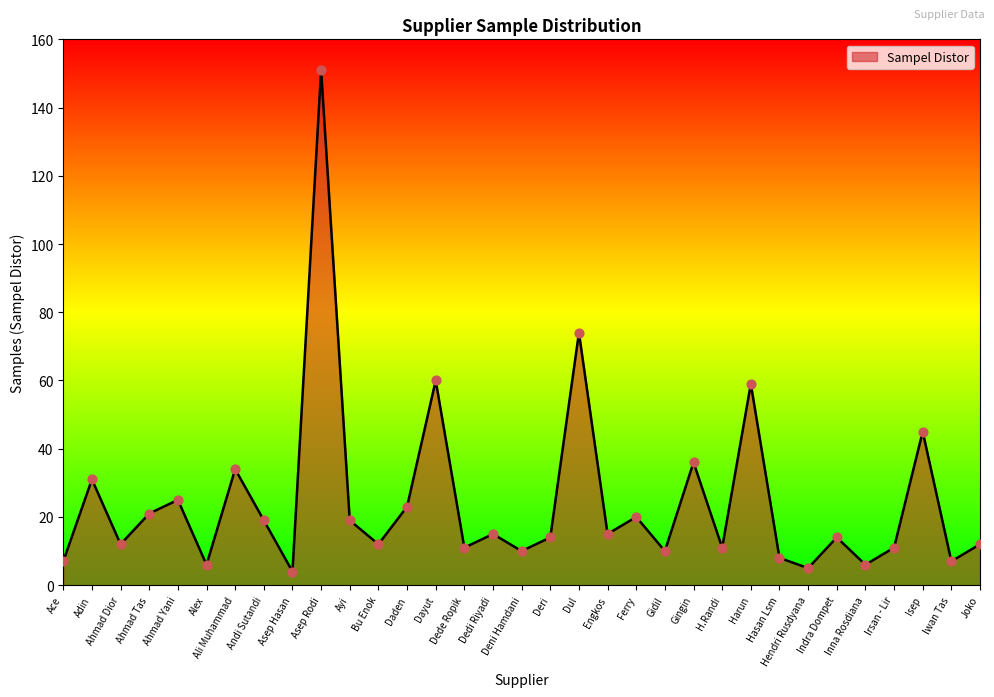

Which has a higher value, Ferry or Hendri Rusdyana?

Ferry